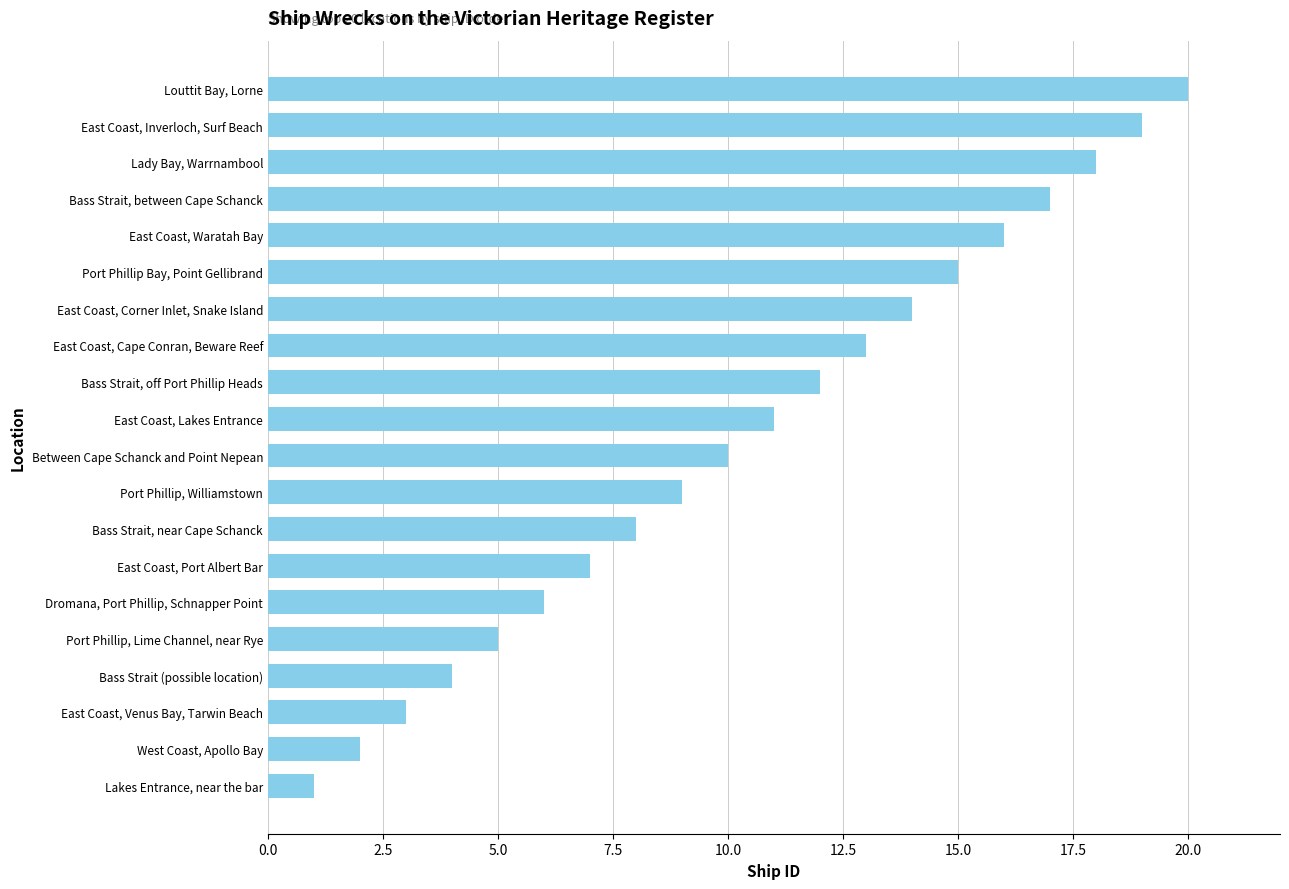

What is the difference between the maximum and second lowest values?

18